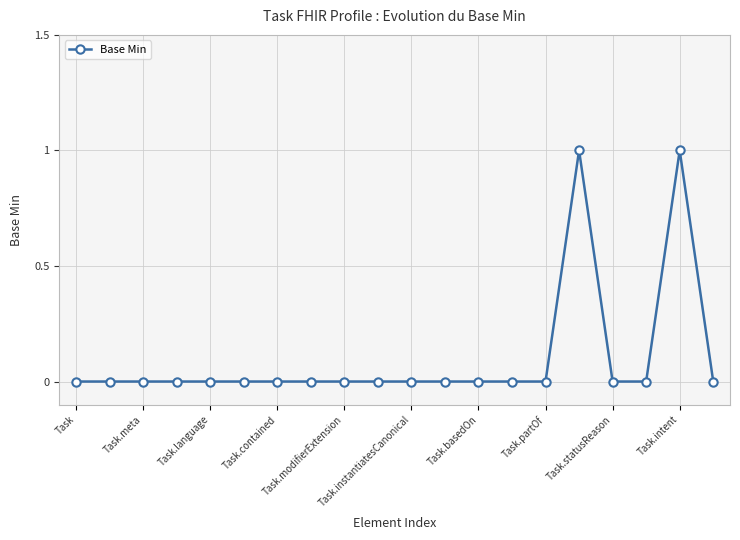

True or false: there are more than 0 points higher than both neighbors.

True